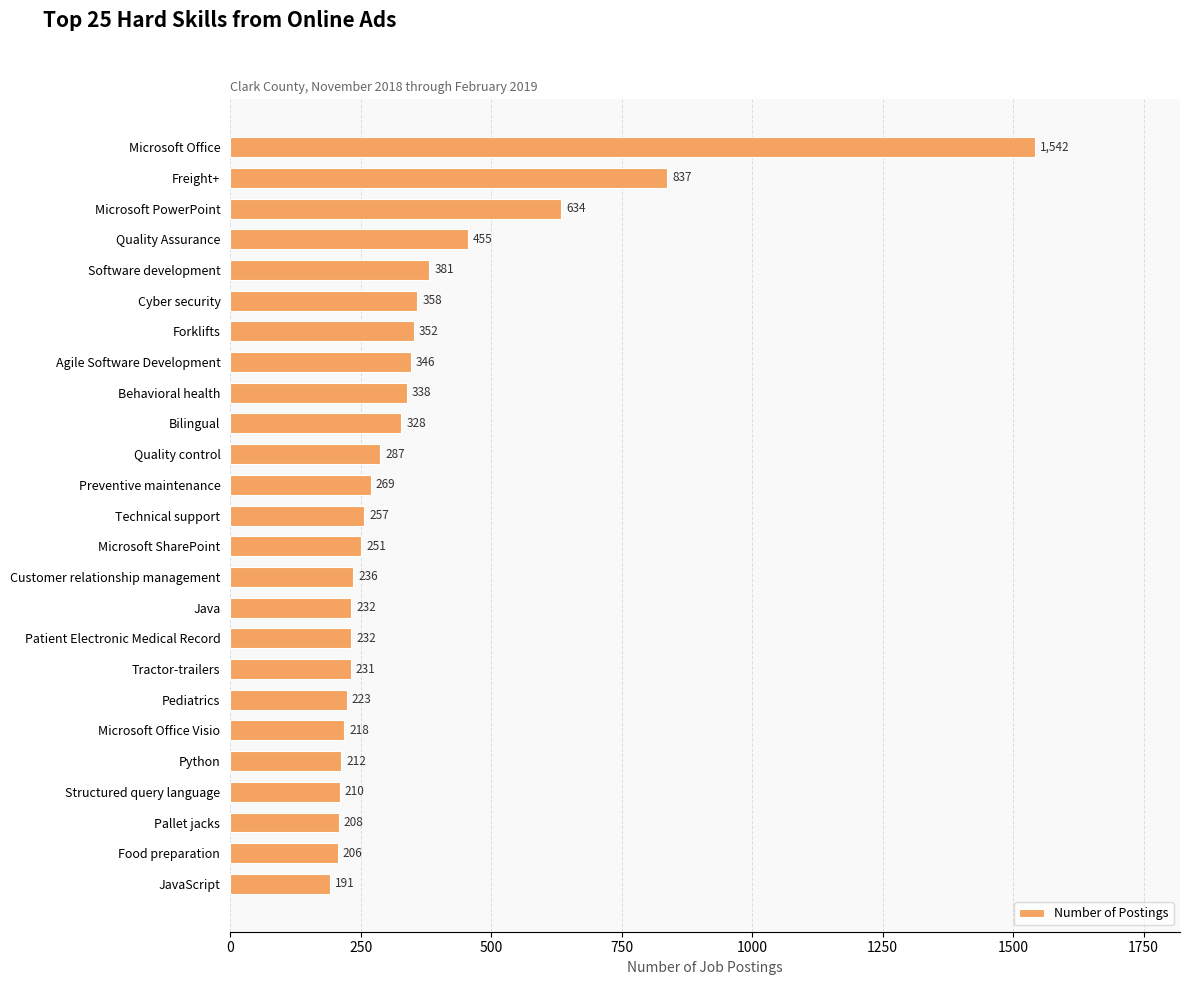

Approximately how many times larger is the value at Java compared to Microsoft Office Visio?

1.1